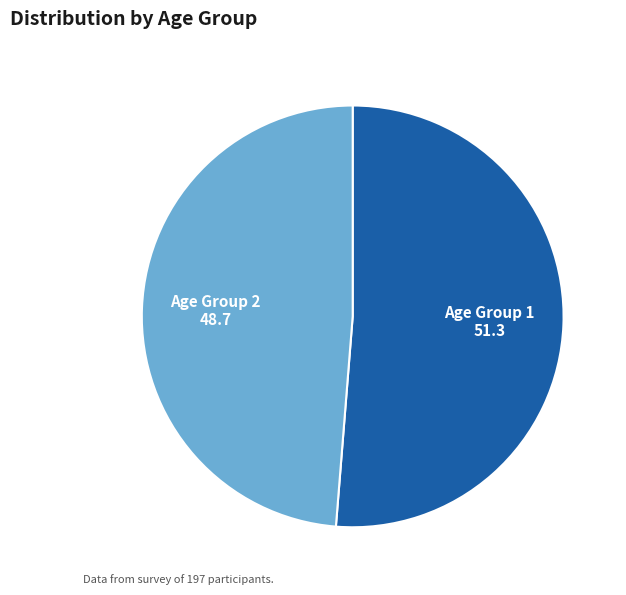

Rank the categories by value from highest to lowest.

Age Group 1, Age Group 2